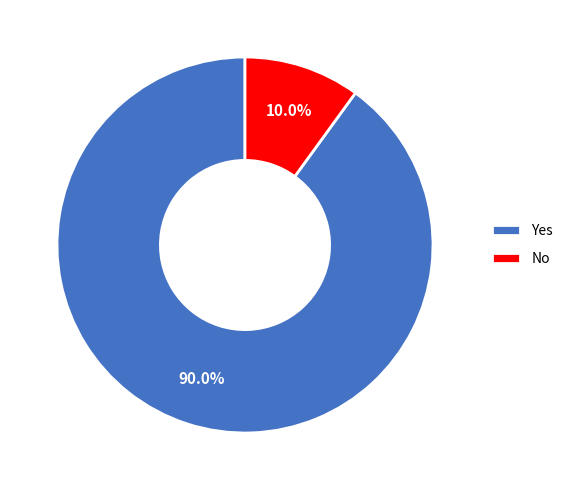

Which has a higher value, No or Yes?

Yes